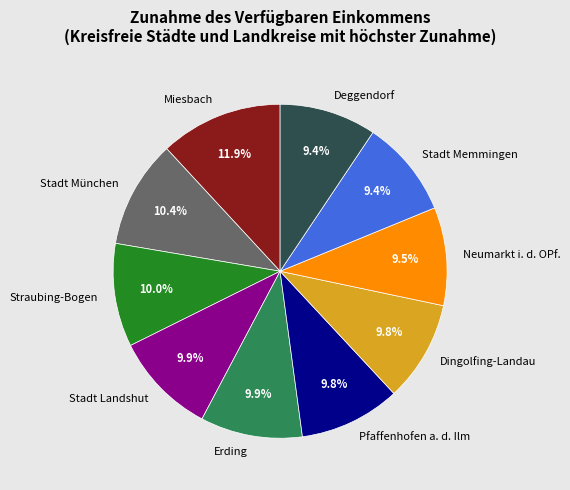

Is it true that Stadt Landshut is 10% of the pie?

True